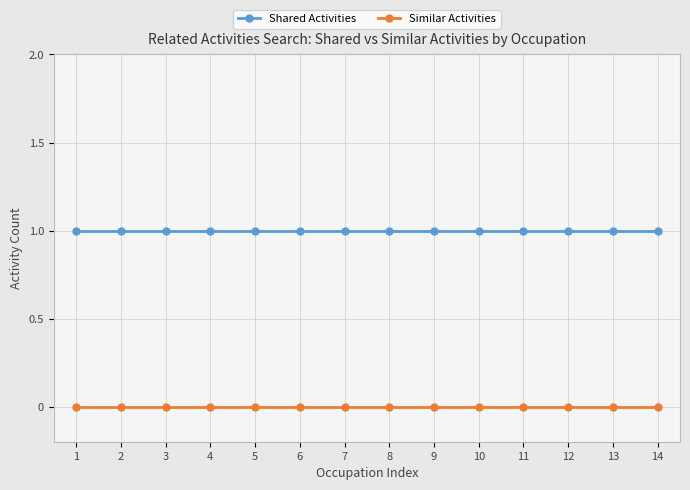

True or false: Similar Activities and Shared Activities cross at least once.

False